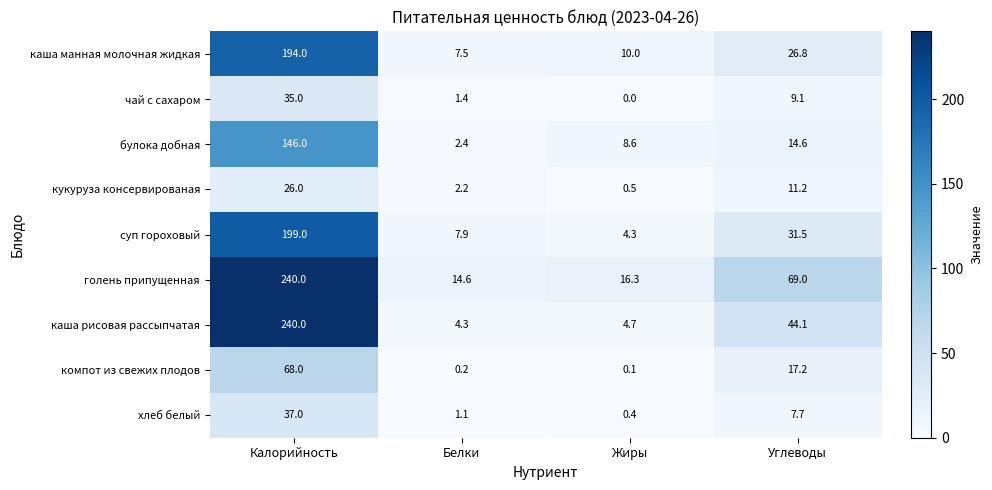

Which label corresponds to the smallest value in the chart?

Жиры